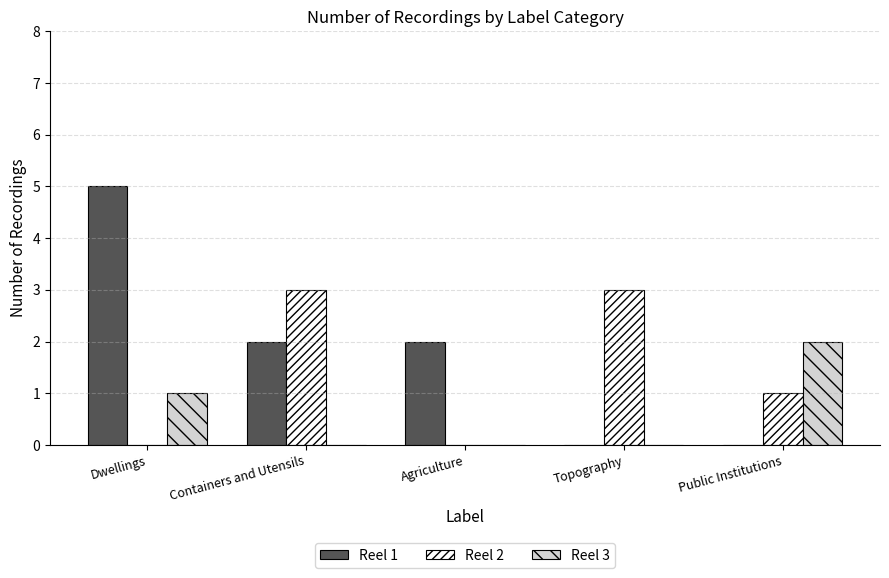

What is the sum of all Reel 2 values?

7